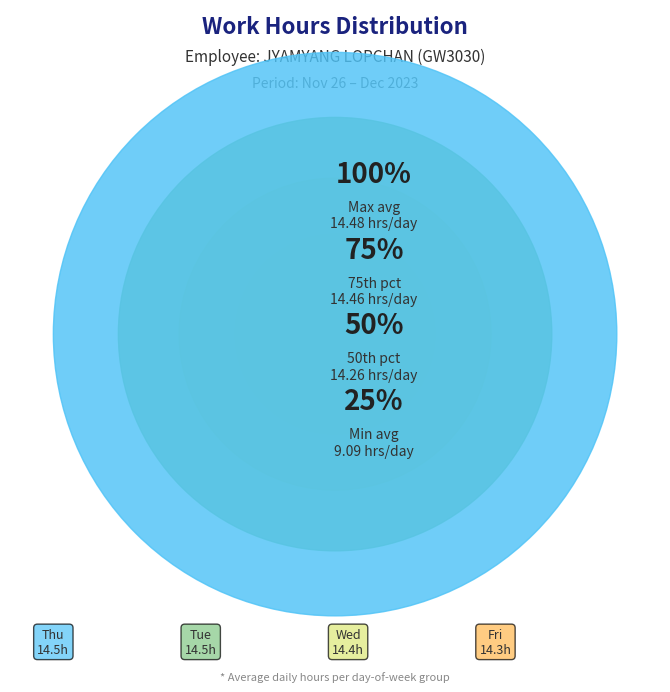

Is there any slice that represents more than half of the pie?

No